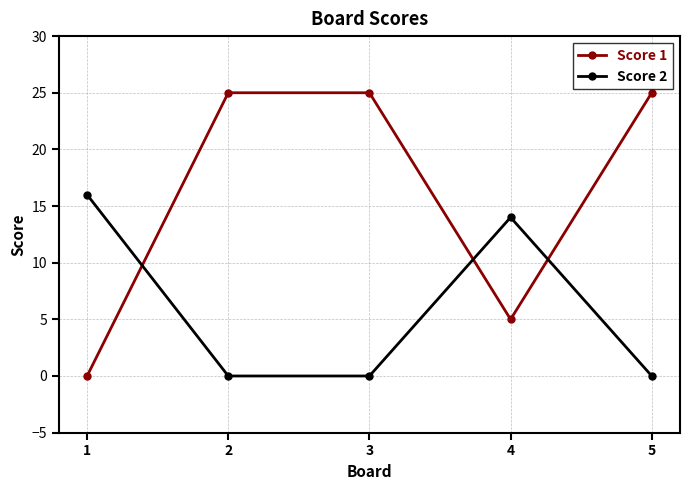

Is the value of Score 2 at 5 greater than the value of Score 1 at 2?

No